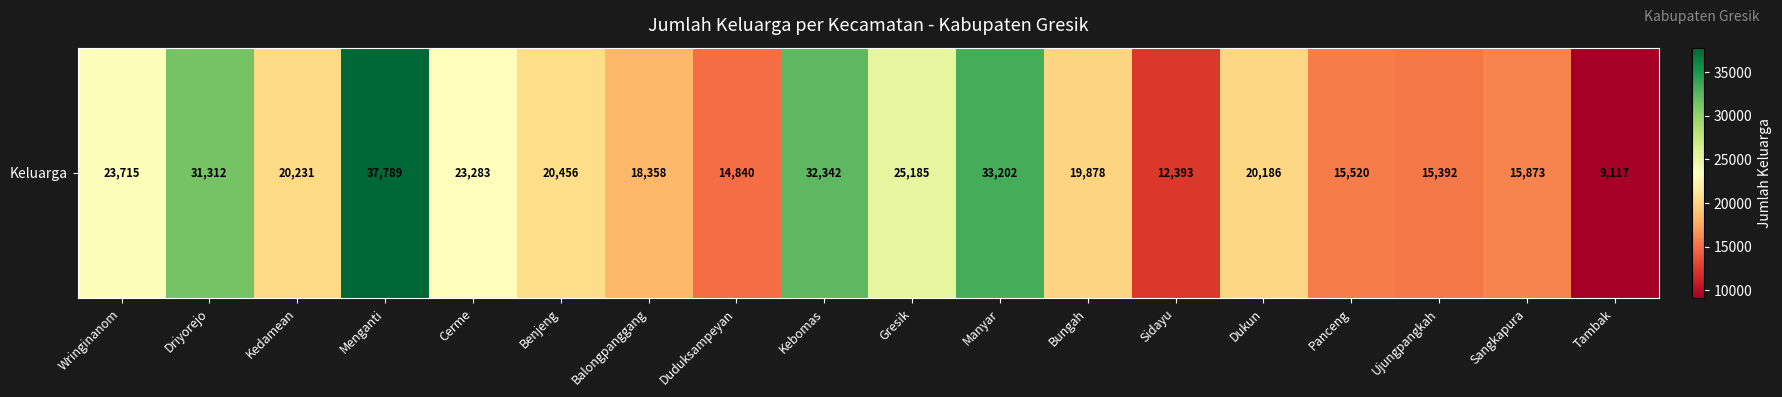

What is the change in value from Menganti to Cerme?

-14506